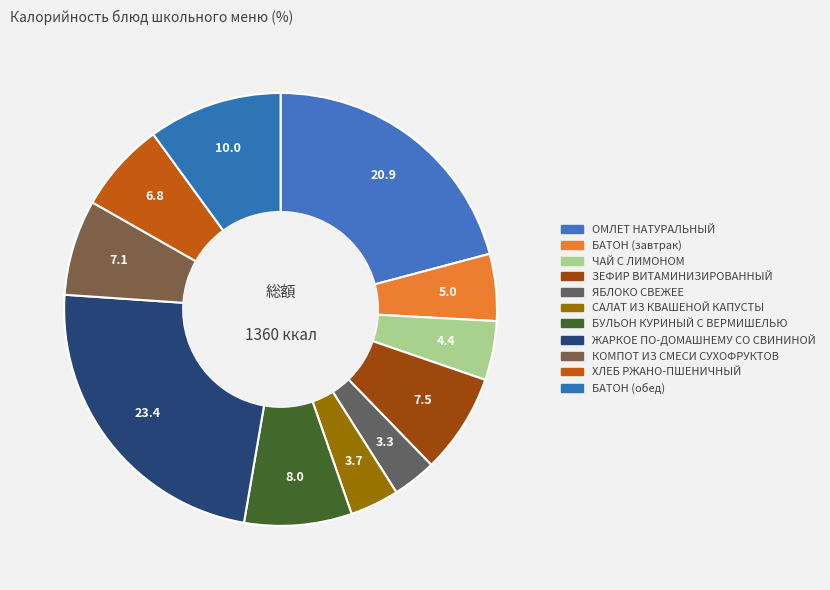

Is it true that ХЛЕБ РЖАНО-ПШЕНИЧНЫЙ is 7% of the pie?

True